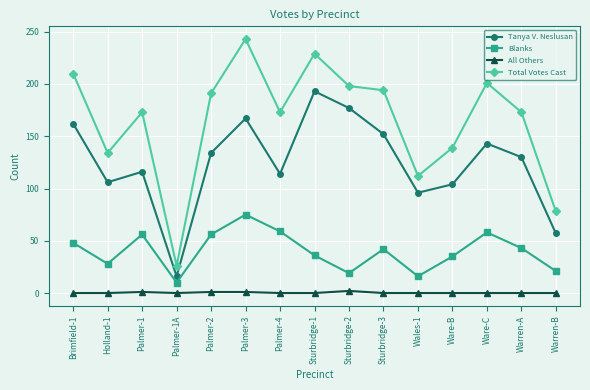

How many interior local valleys does the Total Votes Cast series have?

4